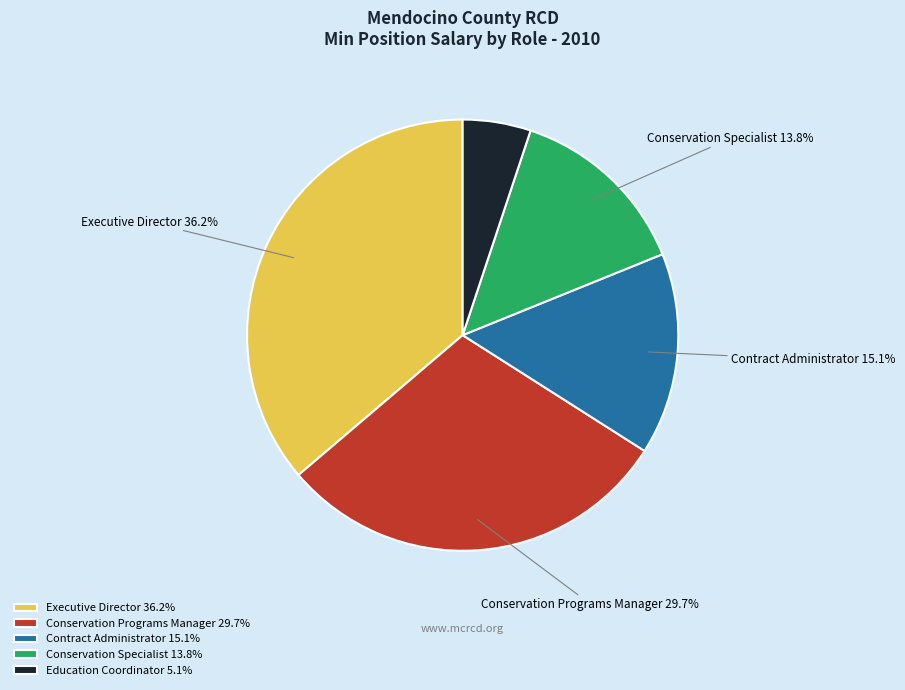

Which slice is the largest?

Executive Director